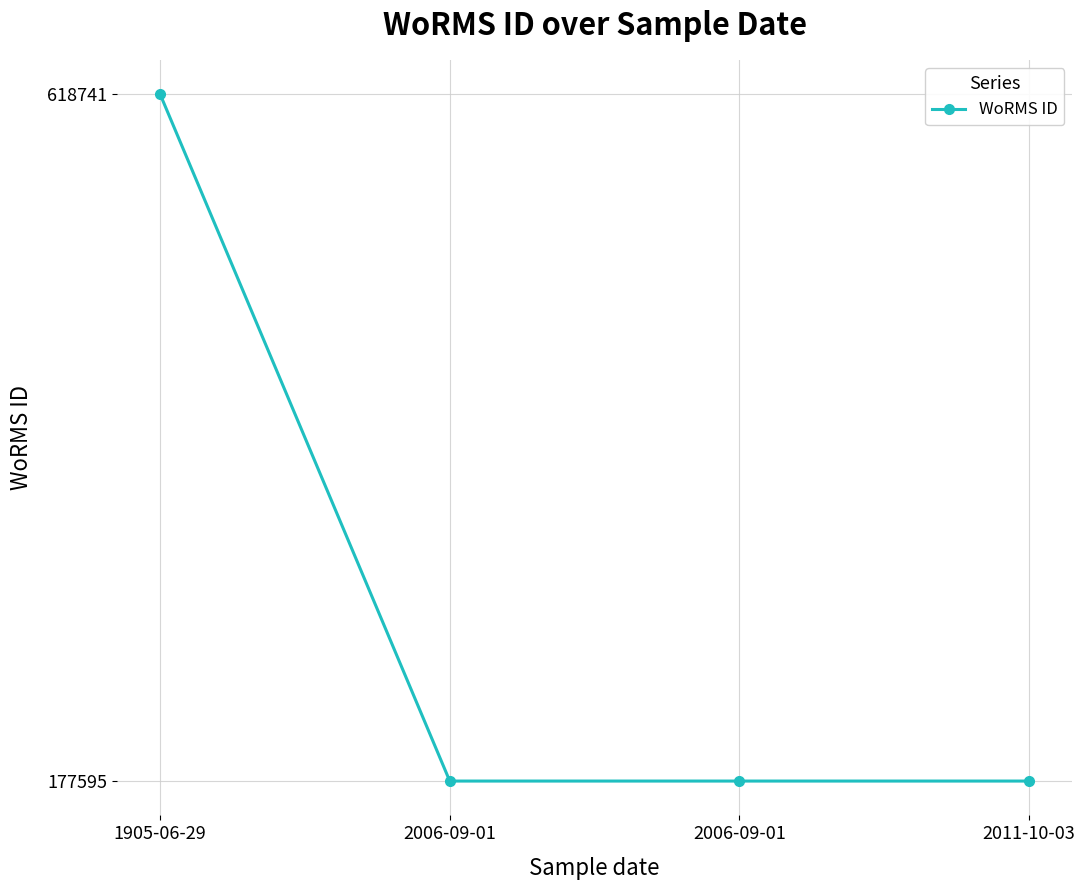

Reading left to right, what are all the values shown in this chart?

618741	177595	177595	177595